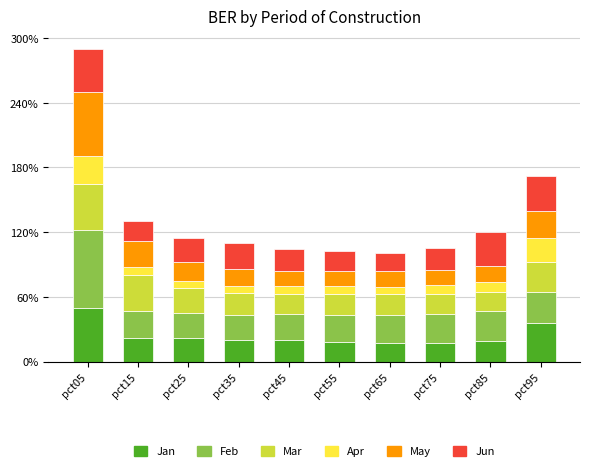

The value of Feb at pct65 is 0.1. True or false?

False